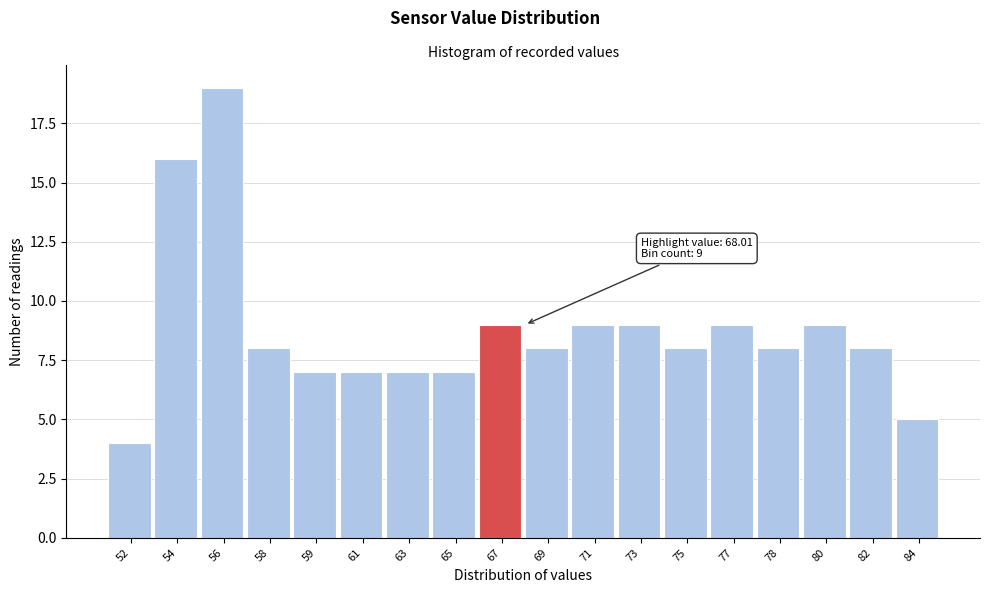

Reading left to right, what are all the values shown in this chart?

52=4	54=16	56=19	58=8	59=7	61=7	63=7	65=7	67=9	69=8	71=9	73=9	75=8	77=9	78=8	80=9	82=8	84=5